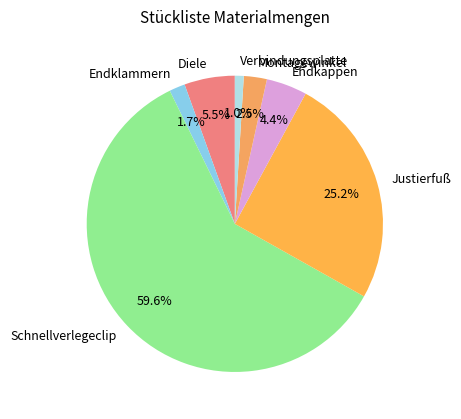

What is the ratio of the value at Endkappen to the value at Diele?

0.8